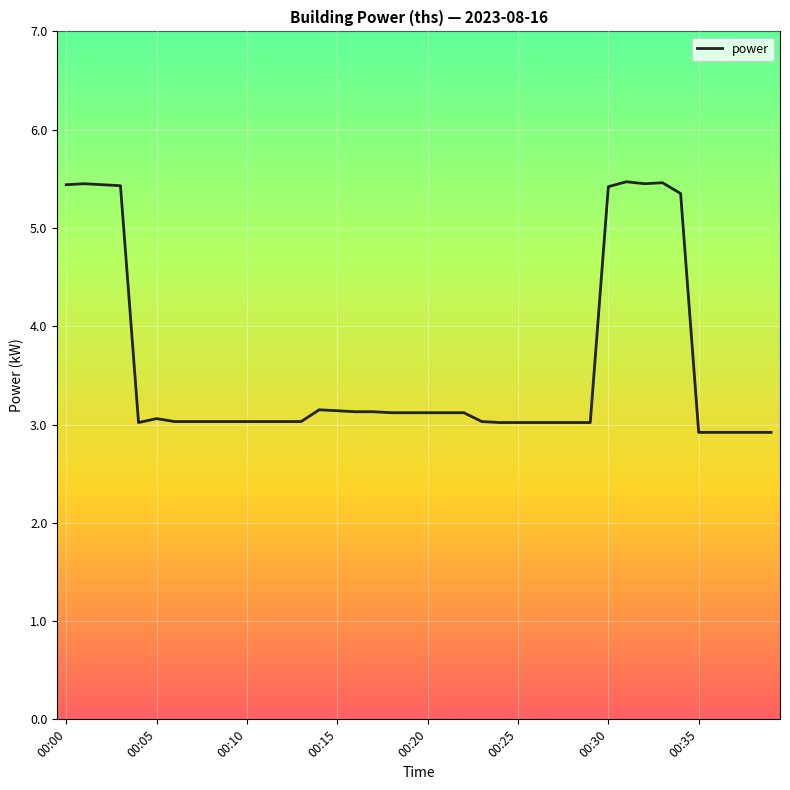

How many distinct data groups are displayed?

1